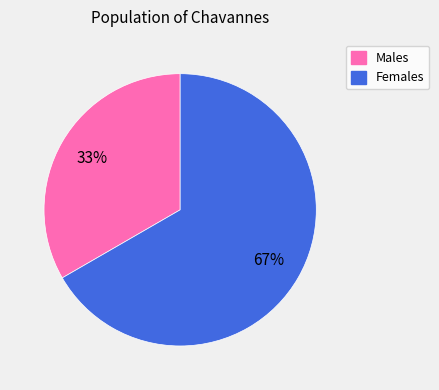

How many slices are in this pie chart?

2